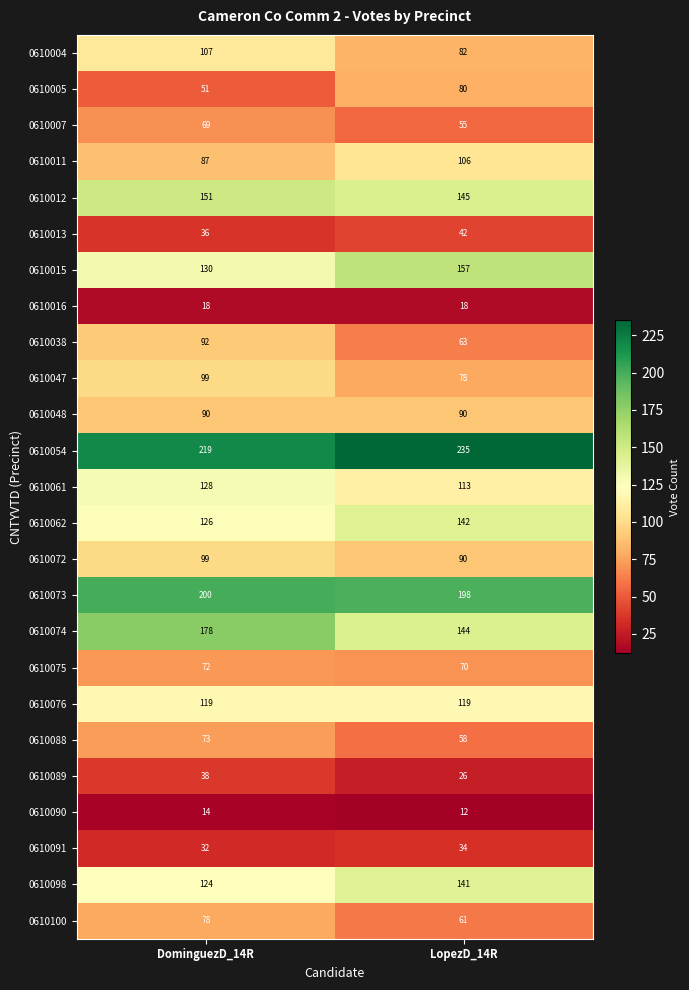

Which series has the widest spread of values?

0610074